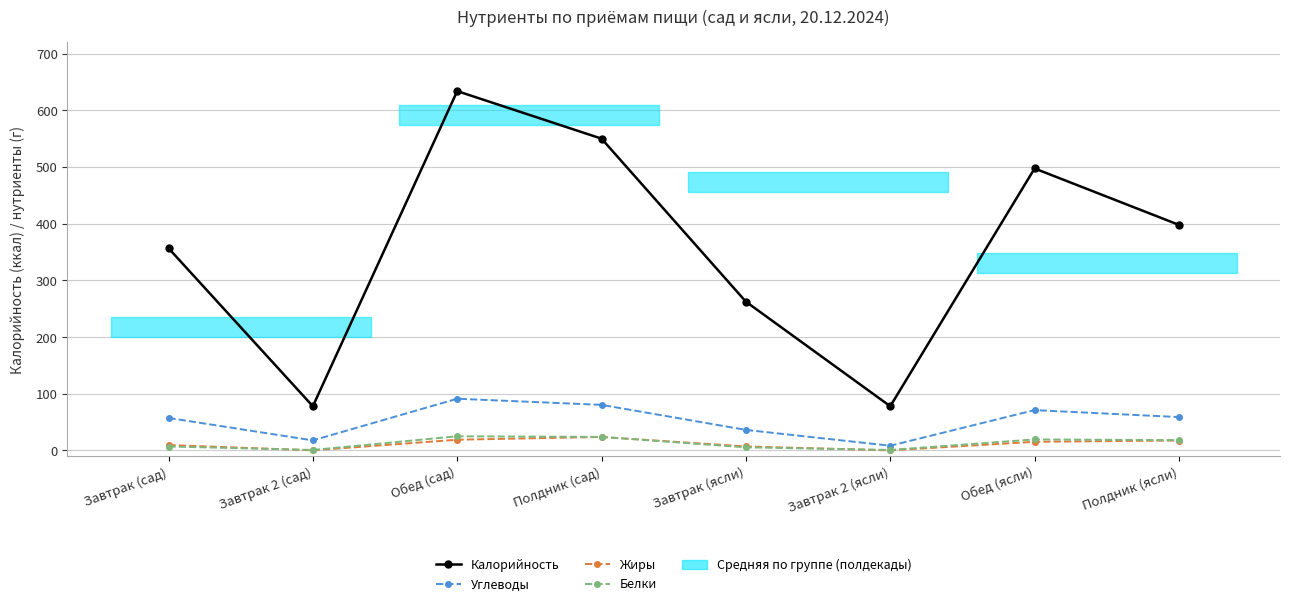

How many lines are shown in the chart?

4